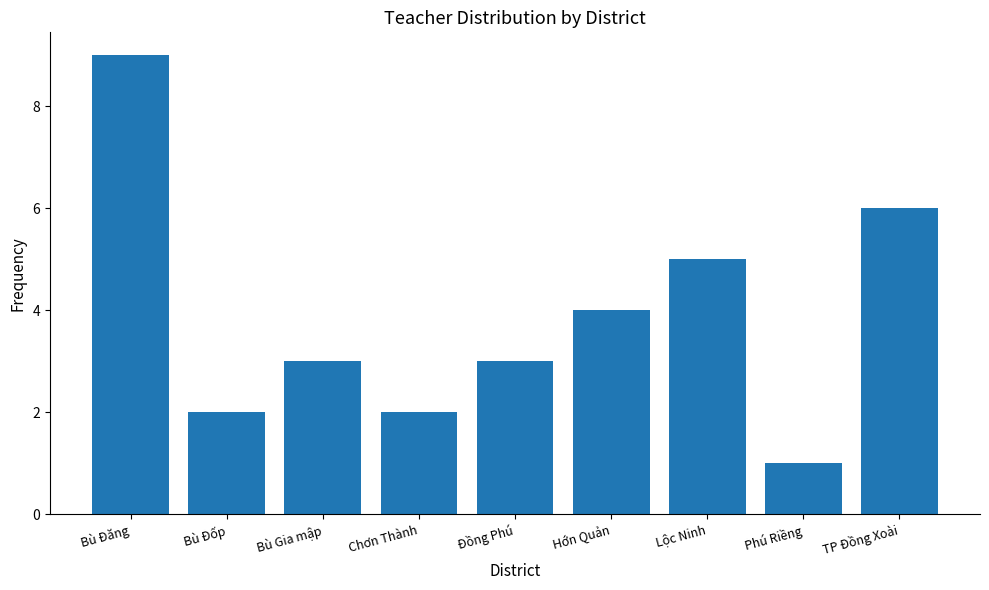

Reading left to right, list all the values displayed in this chart.

9	2	3	2	3	4	5	1	6